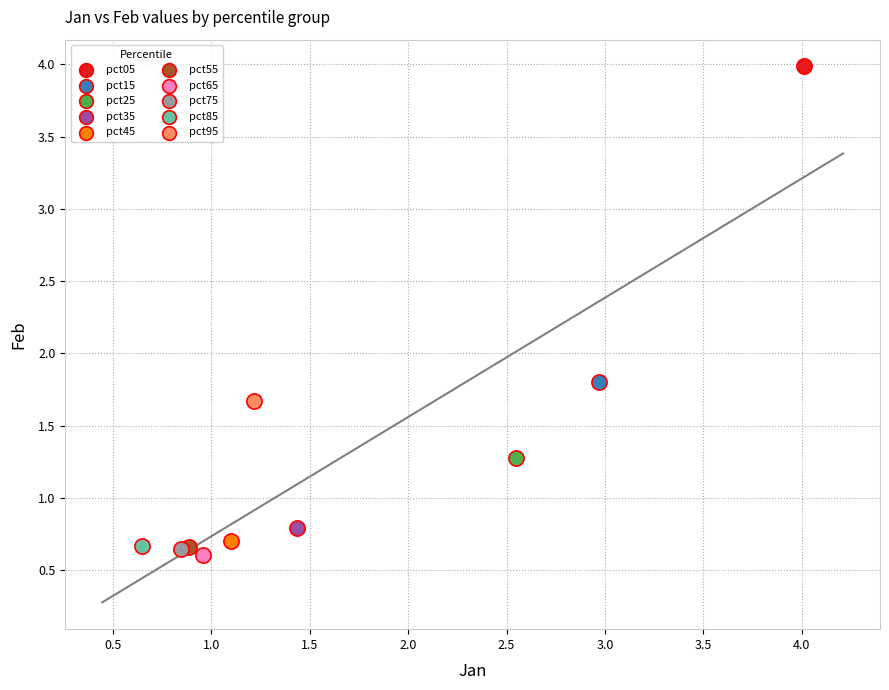

What are all the series names shown in the legend?

pct05, pct15, pct25, pct35, pct45, pct55, pct65, pct75, pct85, pct95